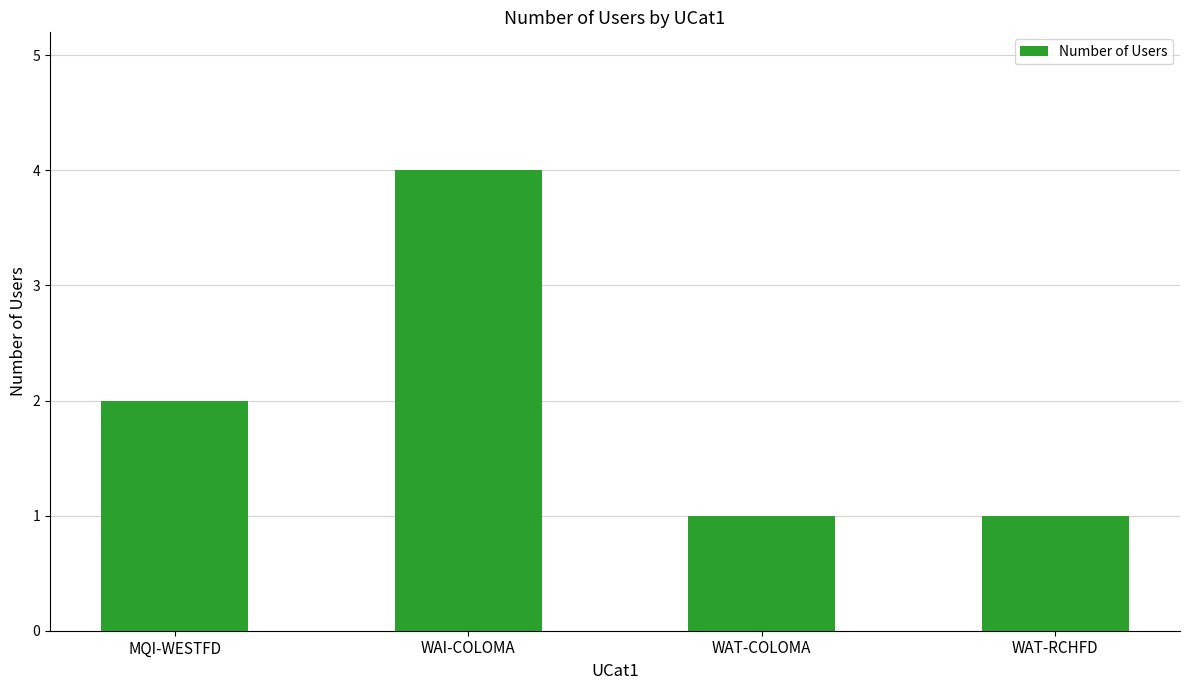

At which category does the chart reach its peak across all series?

WAI-COLOMA